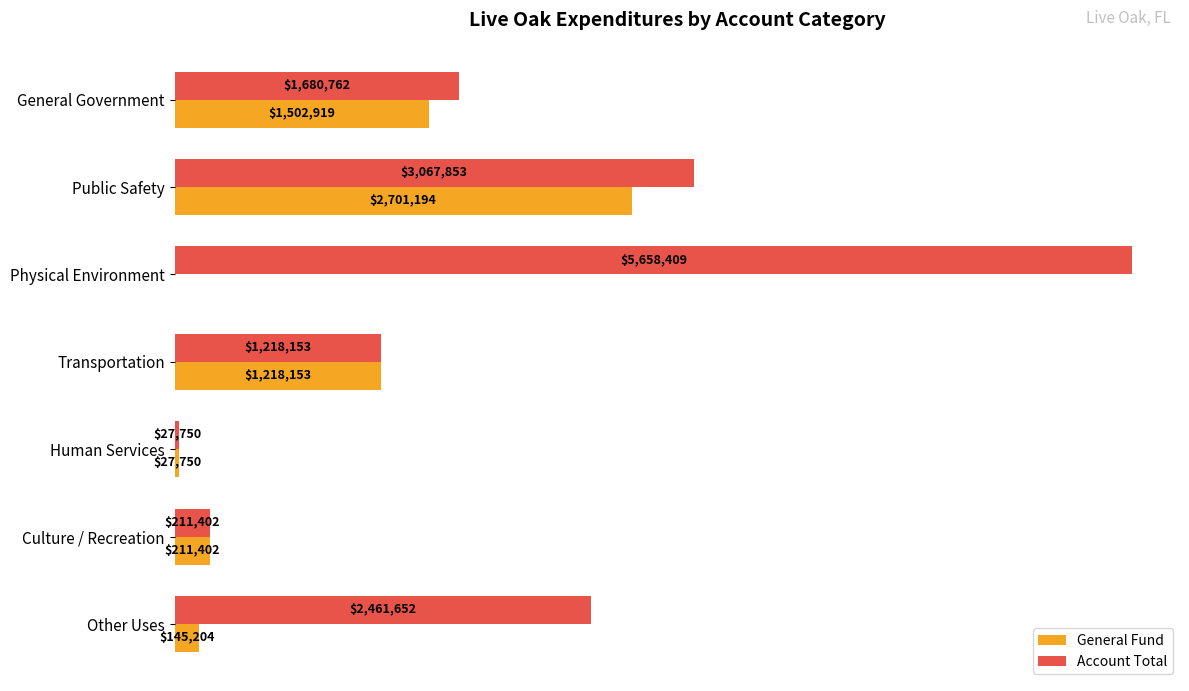

What is the difference between the maximum and minimum values in the Account Total series?

5630659